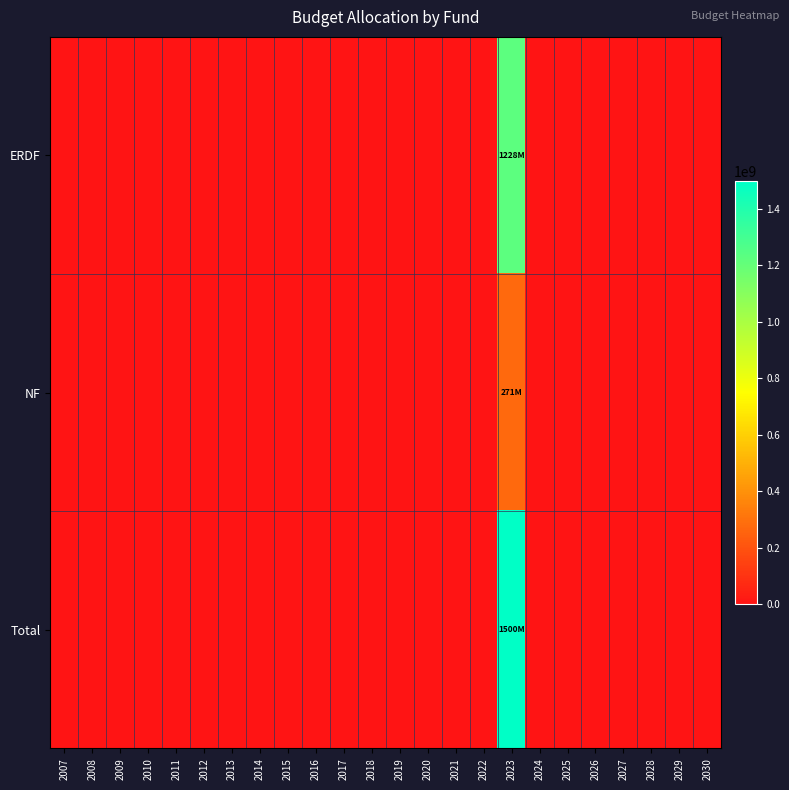

Reading right to left, what are all the values shown in this chart?

ERDF: 2030=0	2029=0	2028=0	2027=0	2026=0	2025=0	2024=0	2023=1228150000	2022=0	2021=0	2020=0	2019=0	2018=0	2017=0	2016=0	2015=0	2014=0	2013=0	2012=0	2011=0	2010=0	2009=0	2008=0	2007=0
NF: 2030=0	2029=0	2028=0	2027=0	2026=0	2025=0	2024=0	2023=271443382	2022=0	2021=0	2020=0	2019=0	2018=0	2017=0	2016=0	2015=0	2014=0	2013=0	2012=0	2011=0	2010=0	2009=0	2008=0	2007=0
Total: 2030=0	2029=0	2028=0	2027=0	2026=0	2025=0	2024=0	2023=1499593382	2022=0	2021=0	2020=0	2019=0	2018=0	2017=0	2016=0	2015=0	2014=0	2013=0	2012=0	2011=0	2010=0	2009=0	2008=0	2007=0